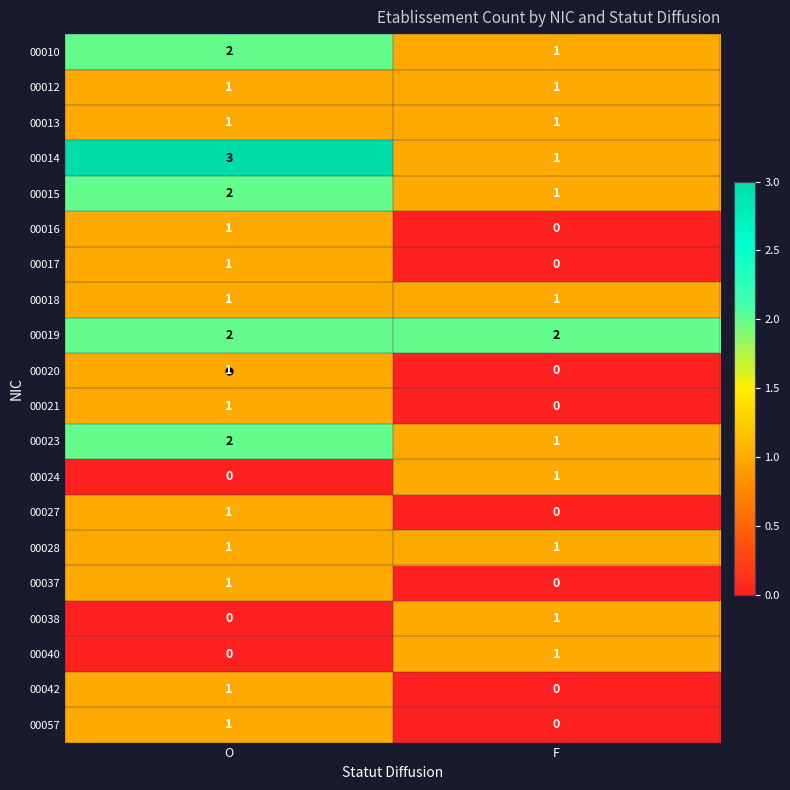

The 00013 series shows 1 at O. True or false?

True